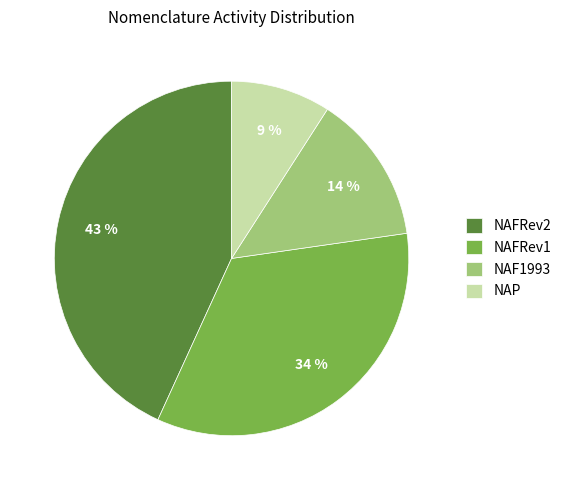

How many slices are in this pie chart?

4